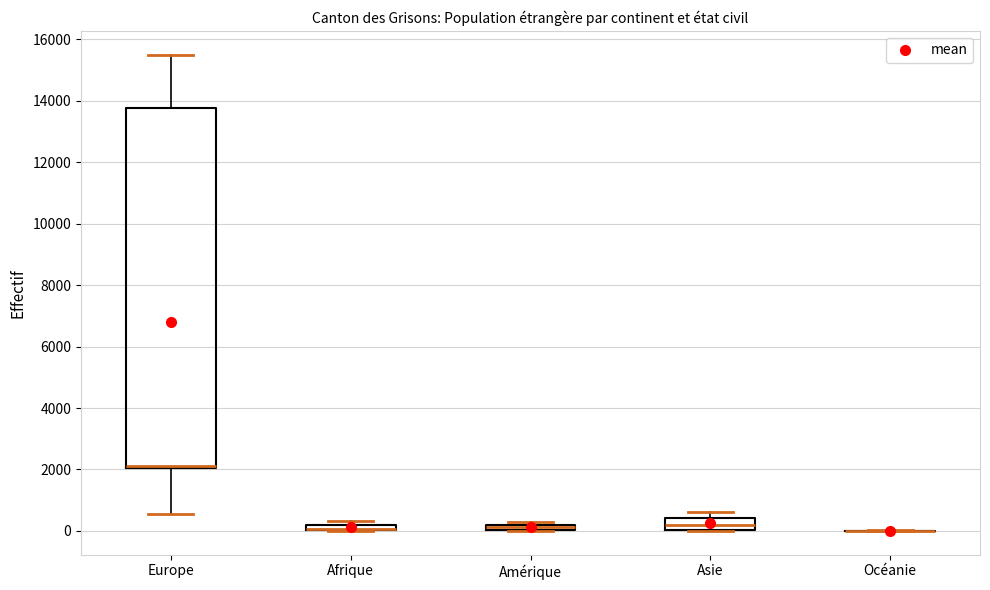

Where is the lower edge of the box for Afrique on the y-axis? The values are not printed on the chart, so give them approximately, as read against the axis.

0